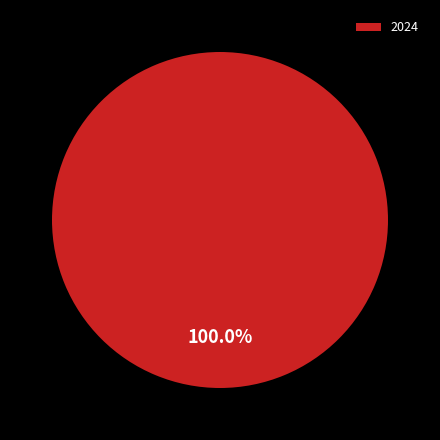

Is it true that 2024 is 100% of the pie?

True